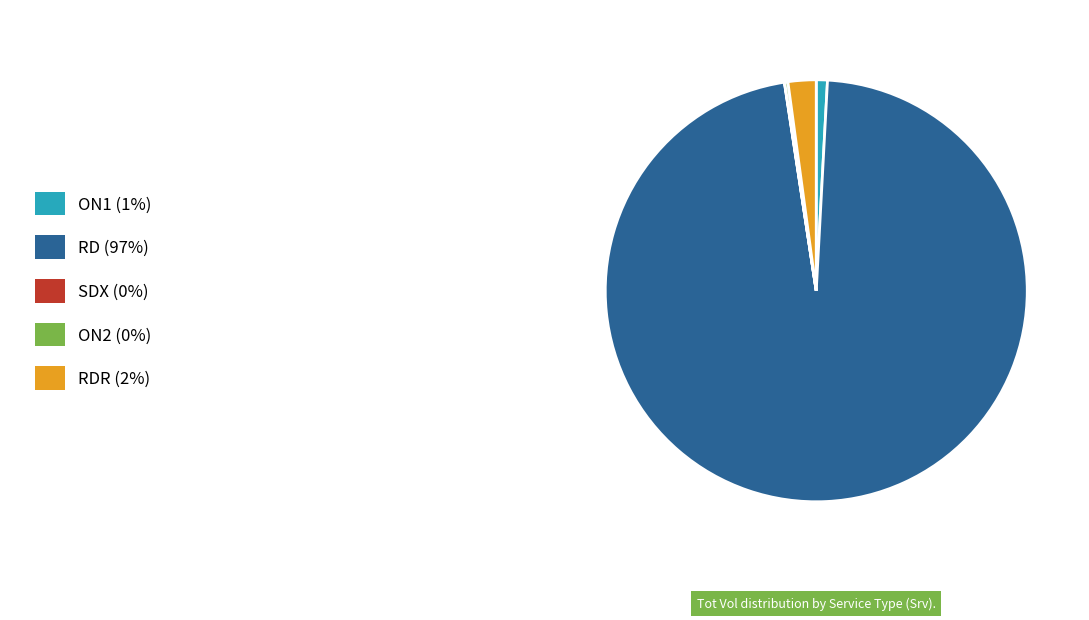

Does any single category account for the majority?

Yes